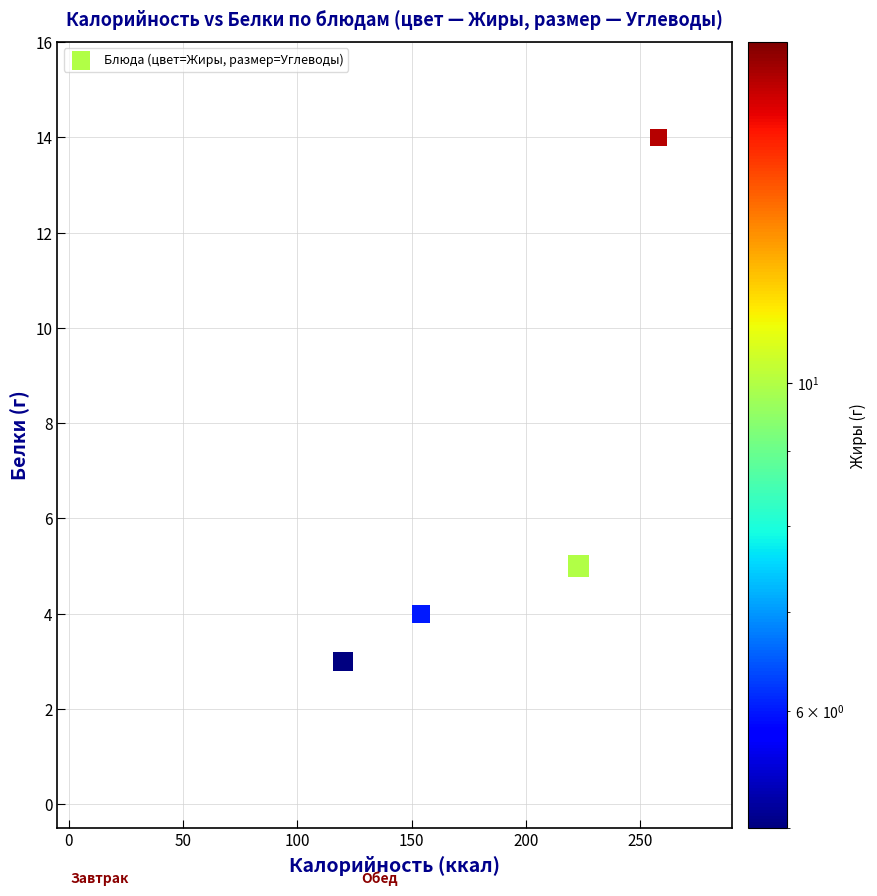

What is the range of Y values (max minus min)?

14.0